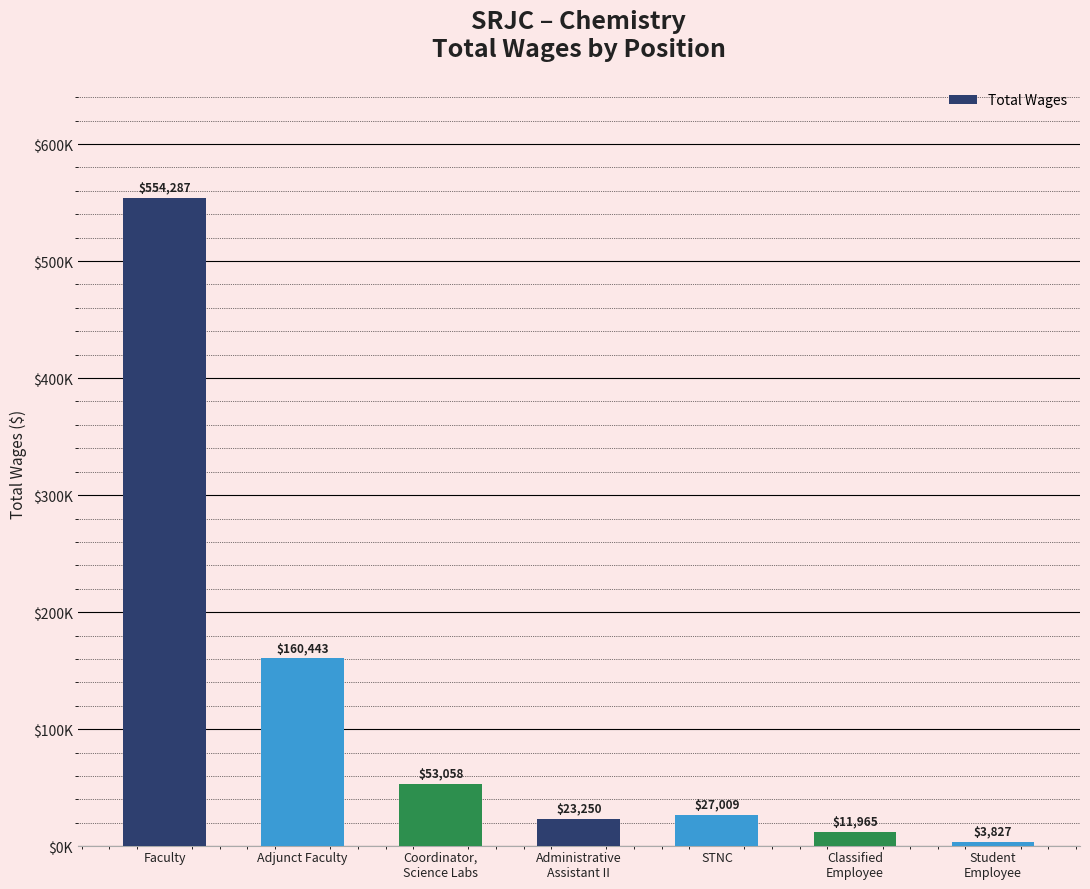

Rank the categories by value from highest to lowest.

Faculty, Adjunct Faculty, Coordinator,
Science Labs, STNC, Administrative
Assistant II, Classified
Employee, Student
Employee